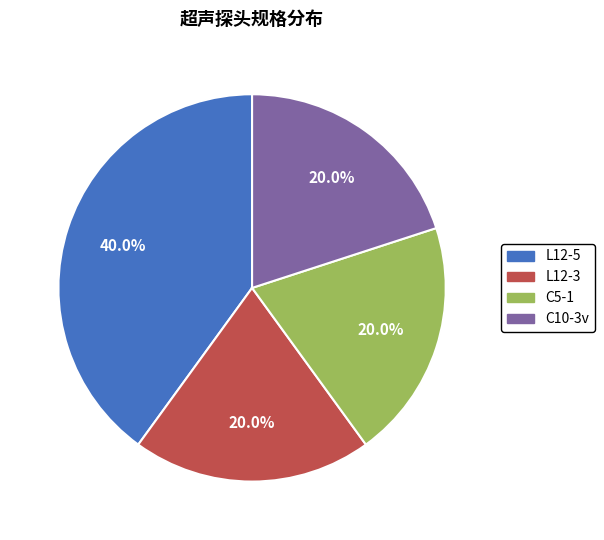

To the nearest percent, what is the average slice percentage?

25%